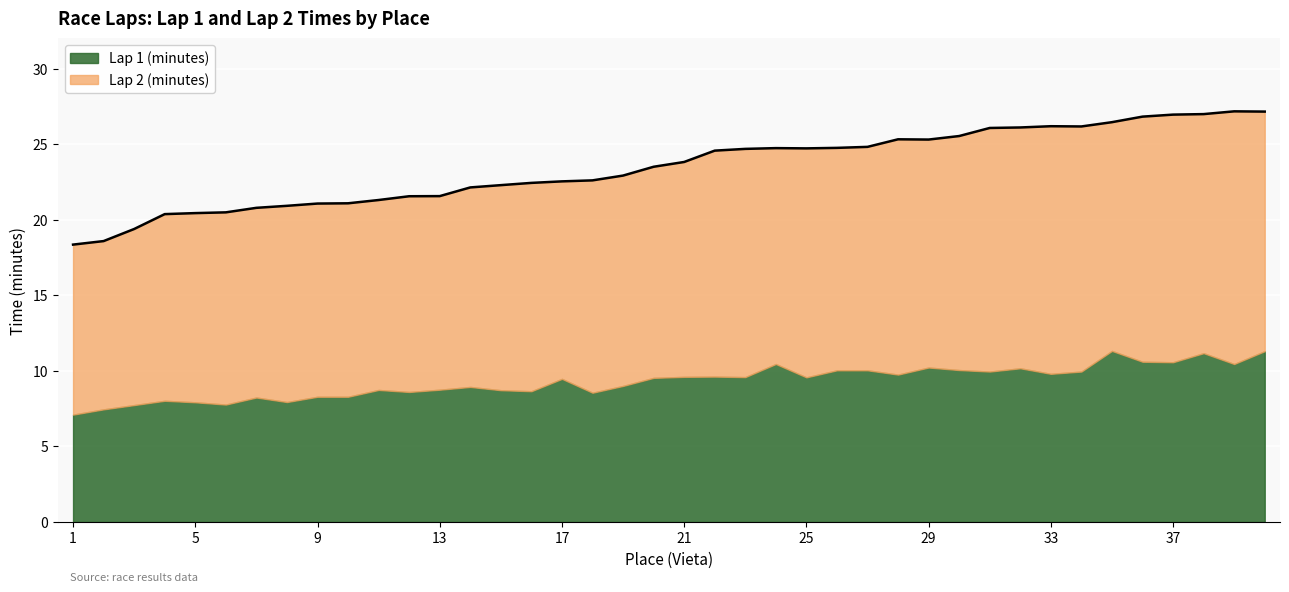

What is the value of the Lap 1 (minutes) point at the 35th from the left?

11.3